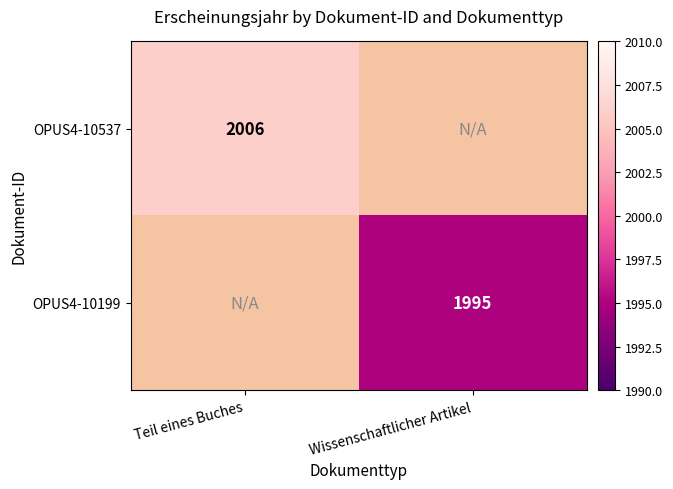

At how many categories does at least one series exceed 1999?

1